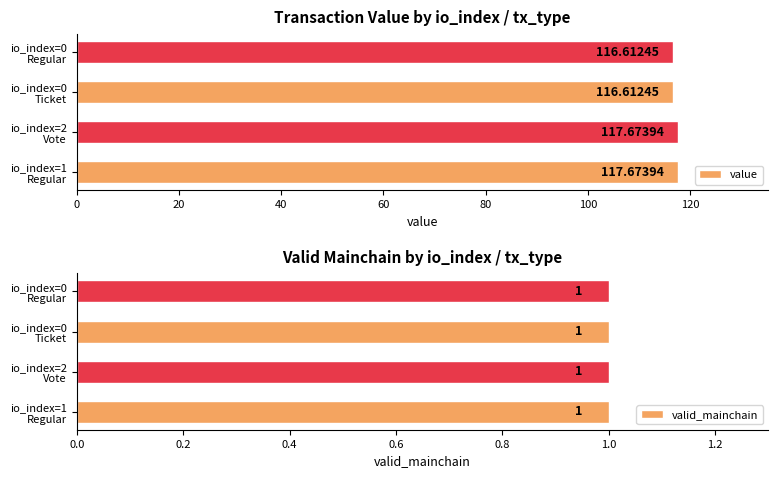

What is the difference between the second highest and minimum values in the value series?

1.1